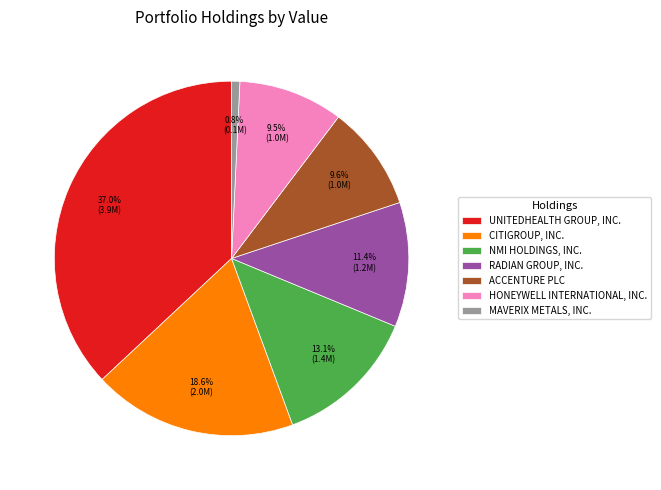

Do ACCENTURE PLC and MAVERIX METALS, INC. together represent more than half of the pie?

No